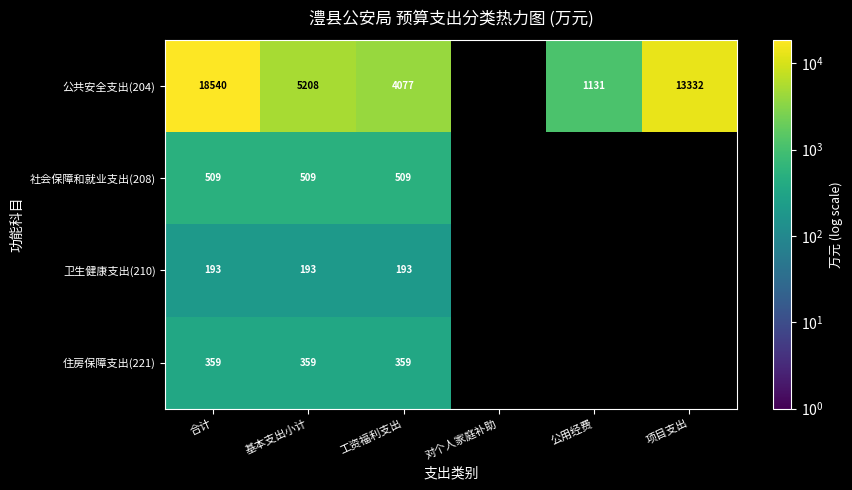

Is it true that 公共安全支出(204) equals 8626.0 at 基本支出小计?

False